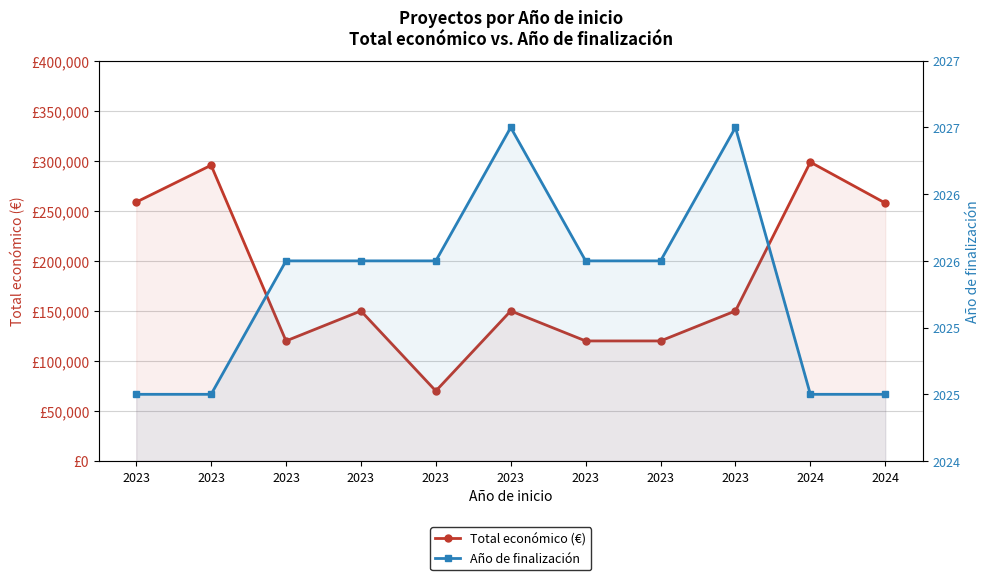

What is the difference between the highest and lowest values at 2023?

256679